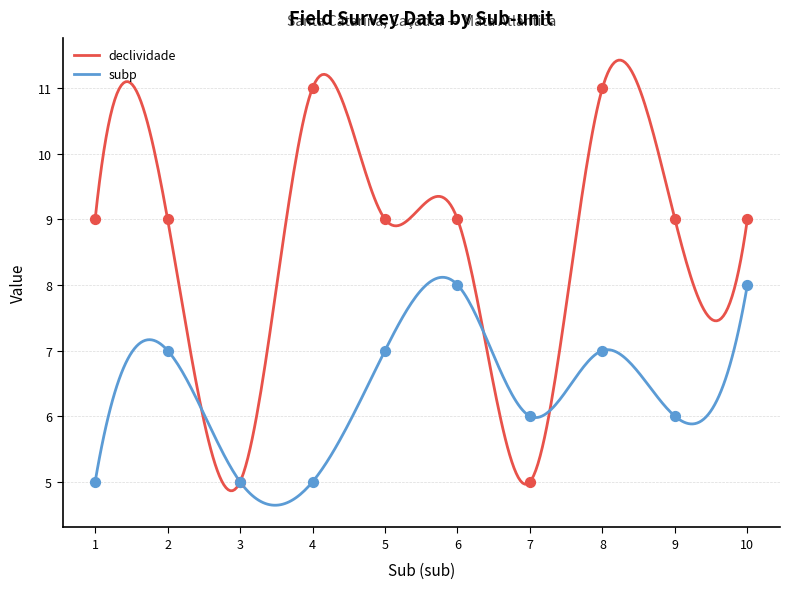

Which series contains the highest Y value?

declividade